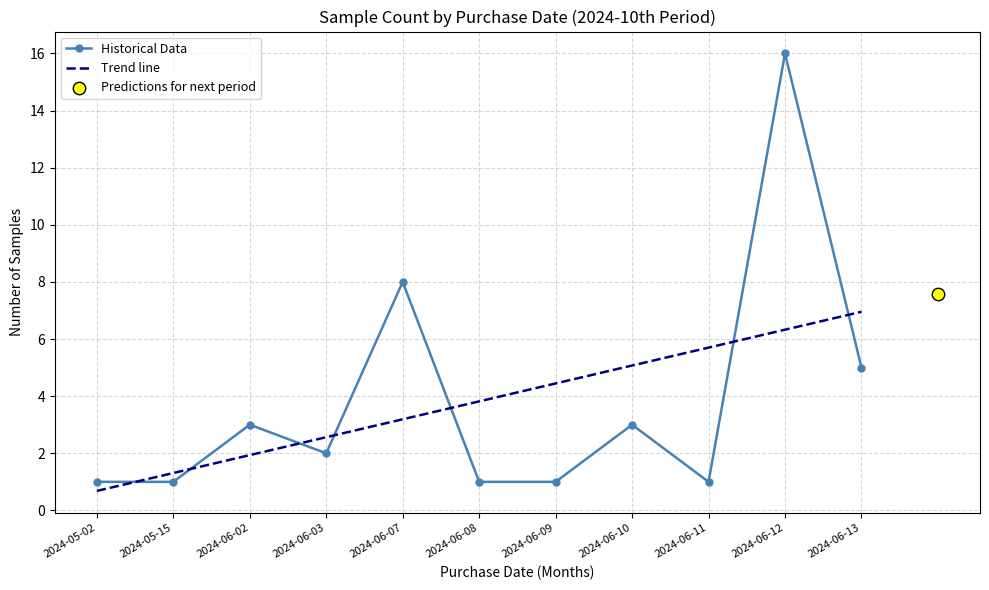

At which category is the sum across all series the highest?

2024-06-12